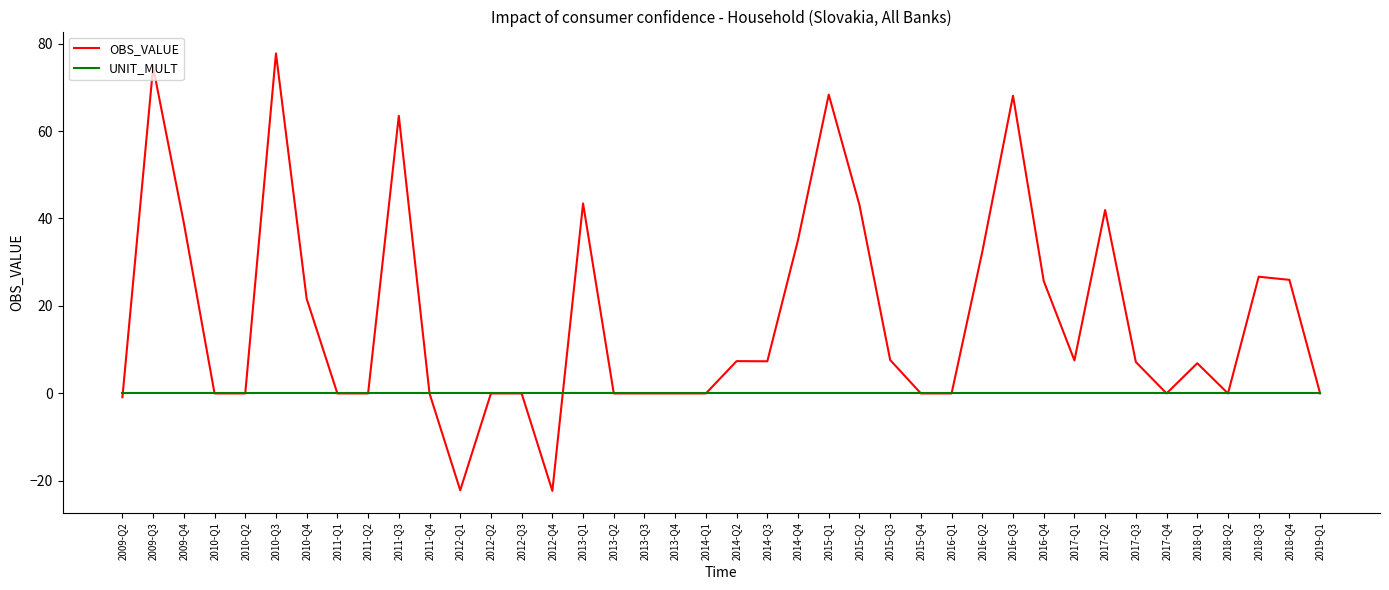

Is the value of UNIT_MULT at 2012-Q4 greater than the value of OBS_VALUE at 2016-Q2?

No